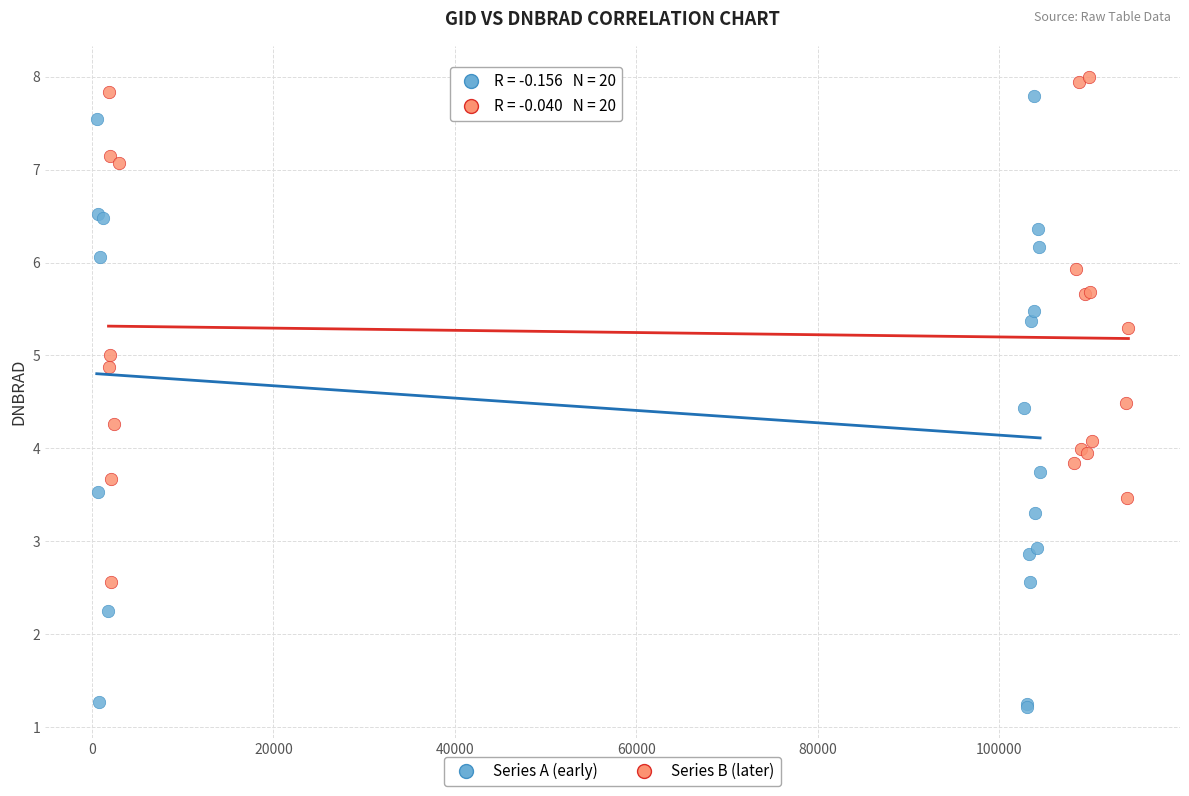

Which series contains the lowest Y value?

Series A (early)